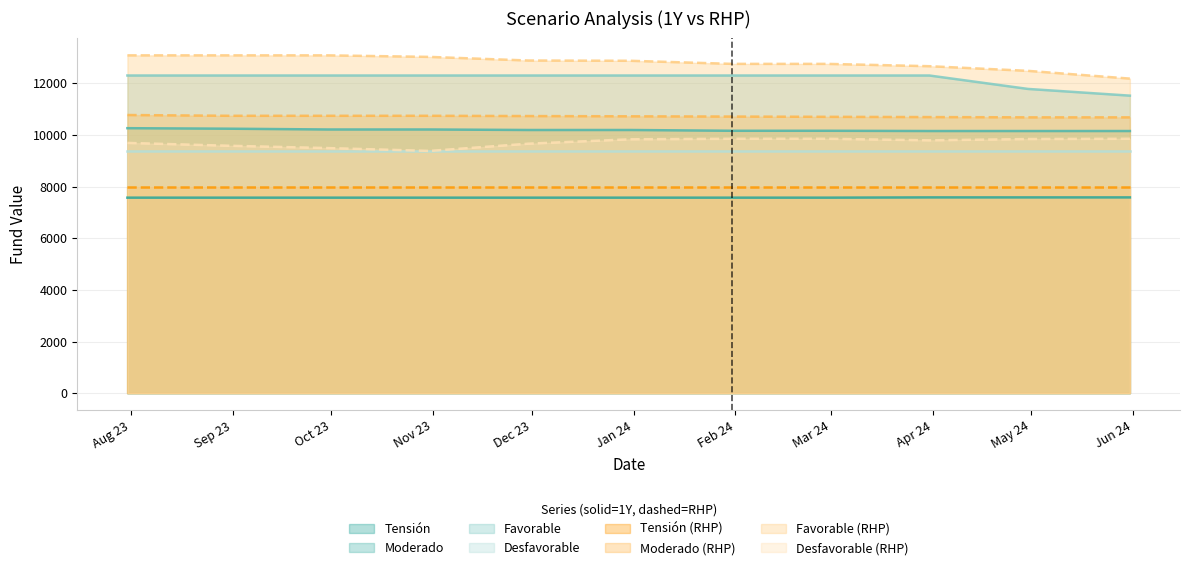

True or false: Tensión and Favorable cross at least once.

False